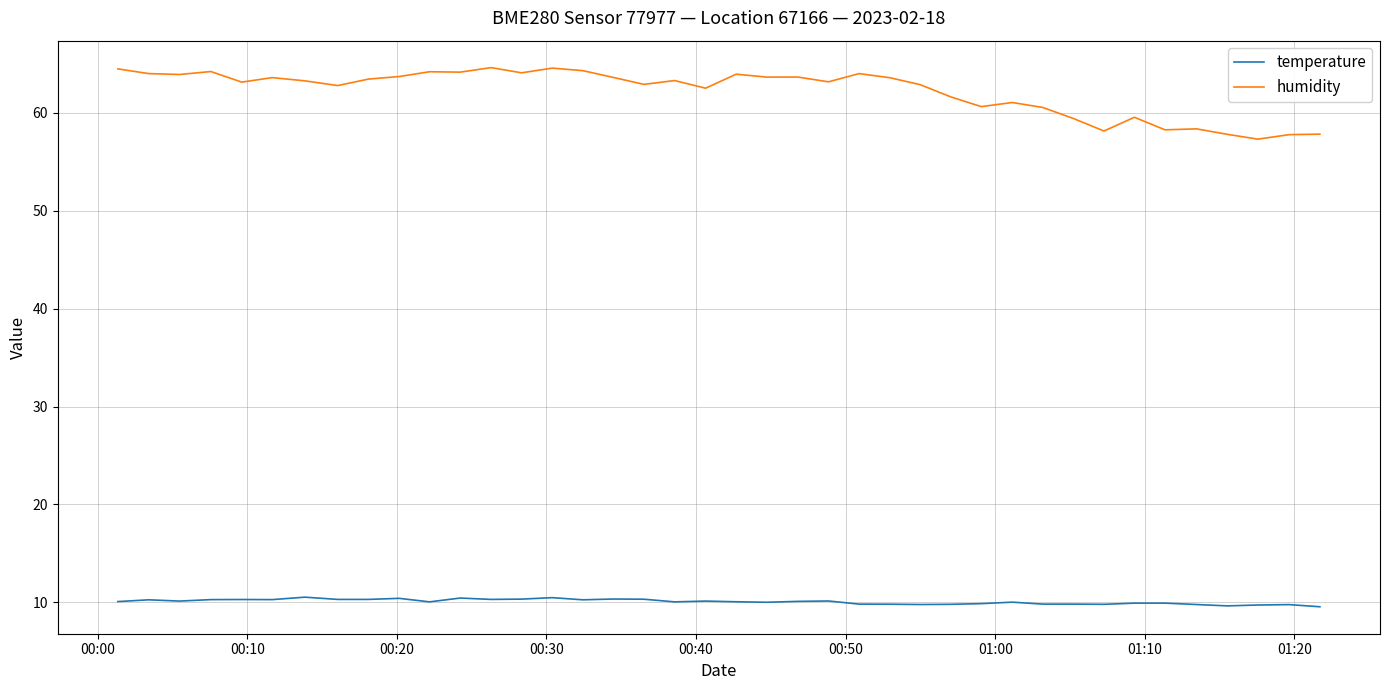

Which series has the largest range (max minus min)?

humidity